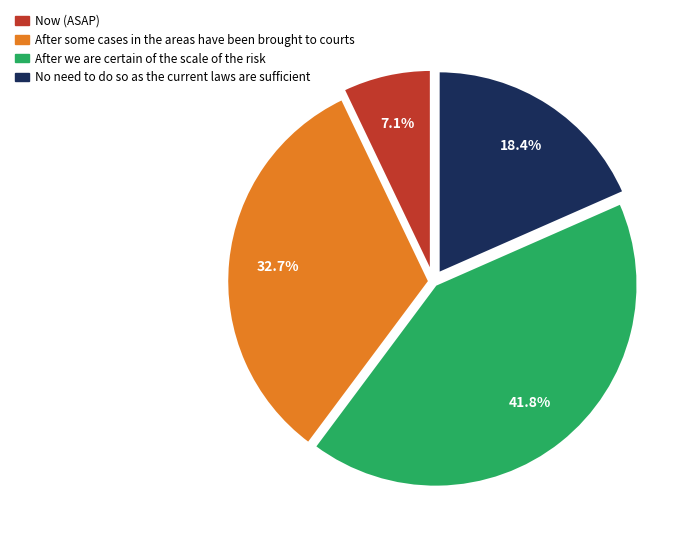

Does any single category account for the majority?

No